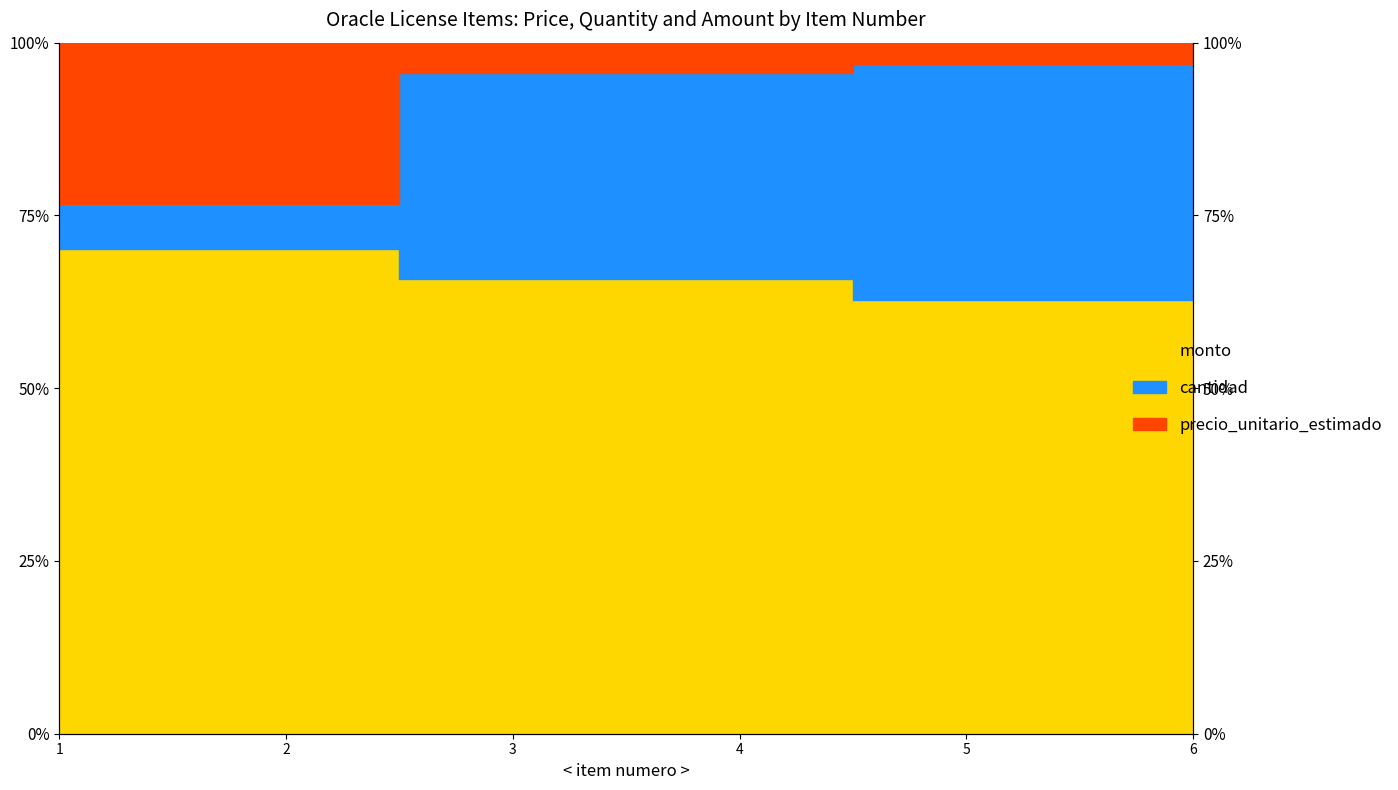

What is the difference between the cantidad values at 5 and 2?

7.5